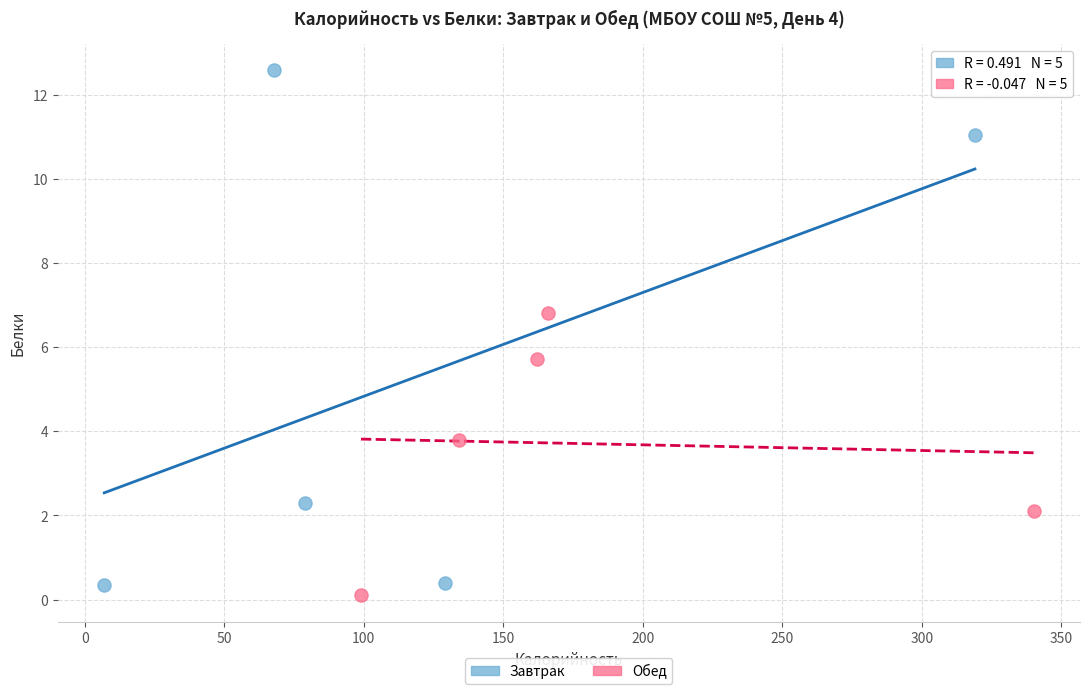

What are all the series names shown in the legend?

Завтрак, Обед